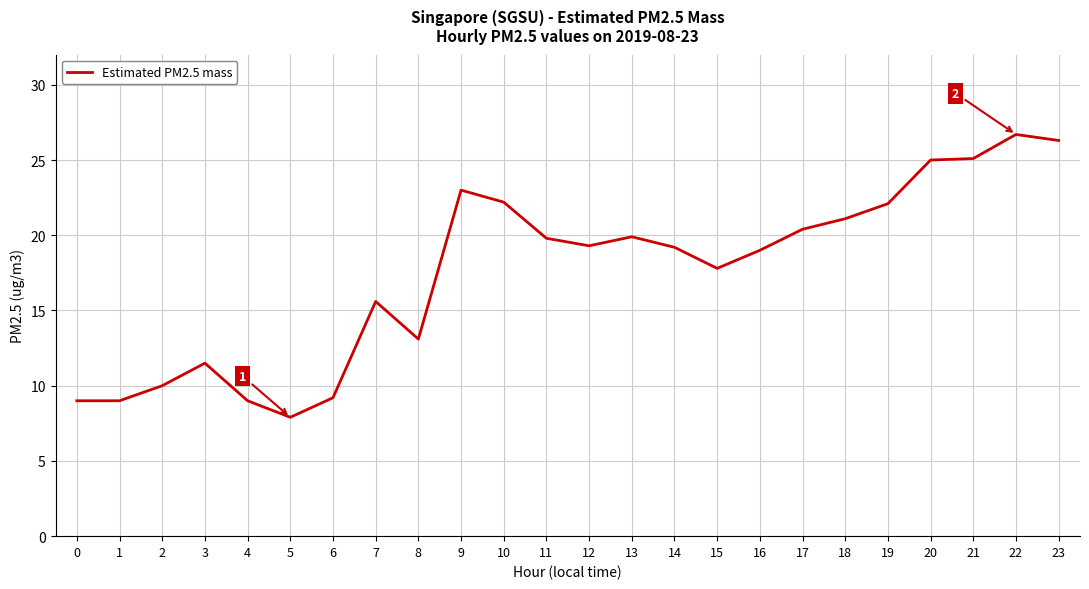

What is the average value?

17.6